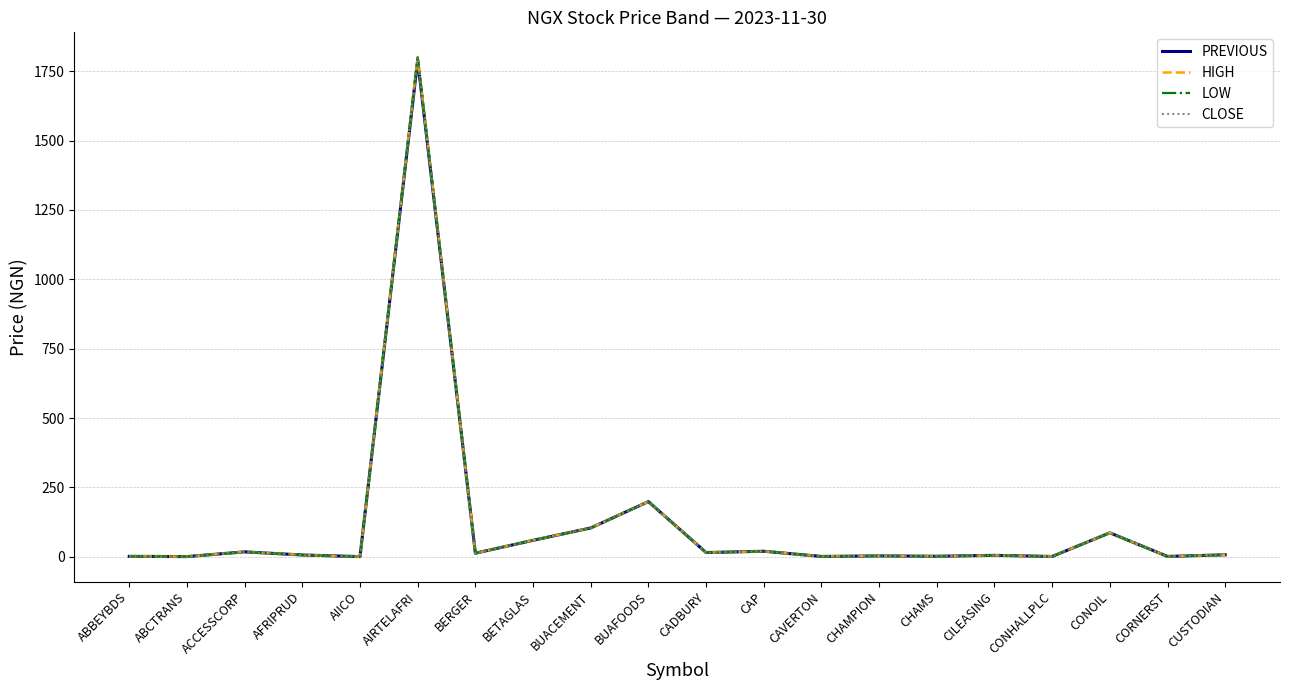

Is it true that LOW equals 198.9 at BUAFOODS?

True